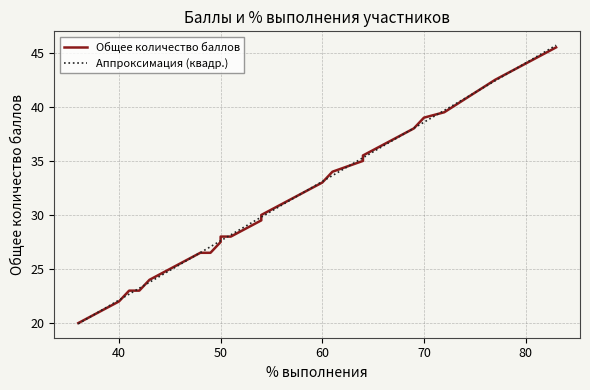

What is the smallest value displayed?

20.0